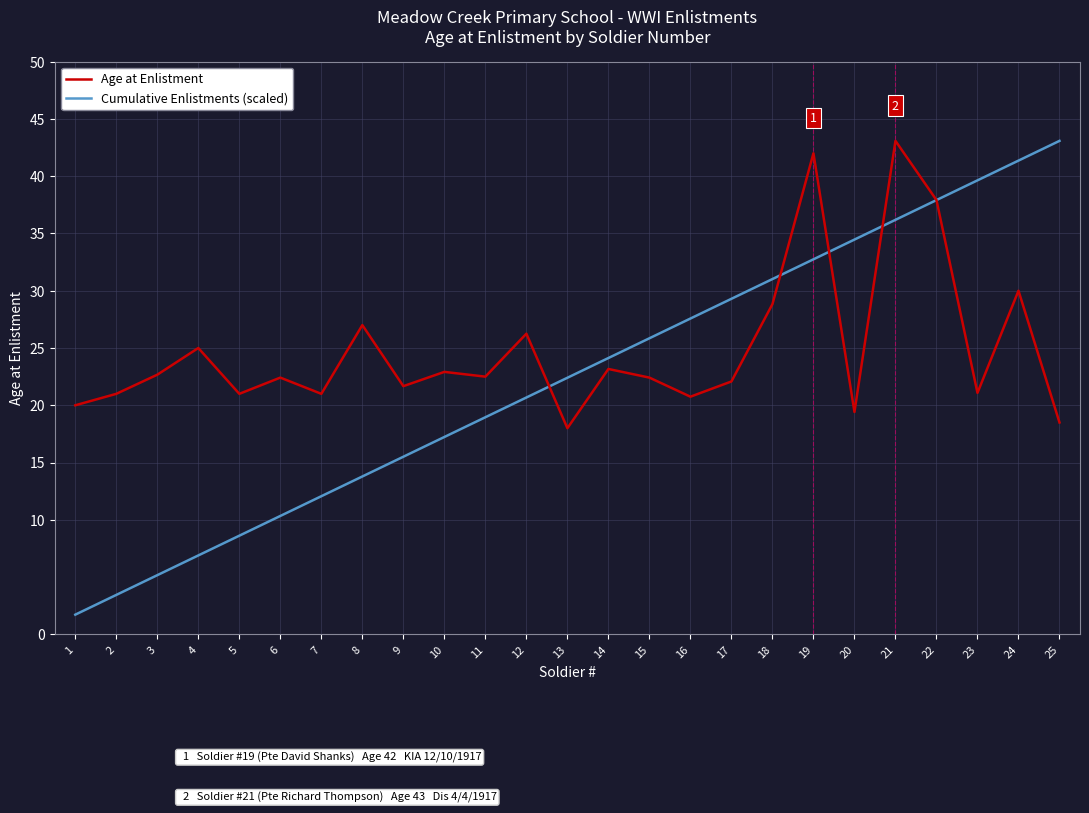

At which label does Age at Enlistment first exceed 22?

3